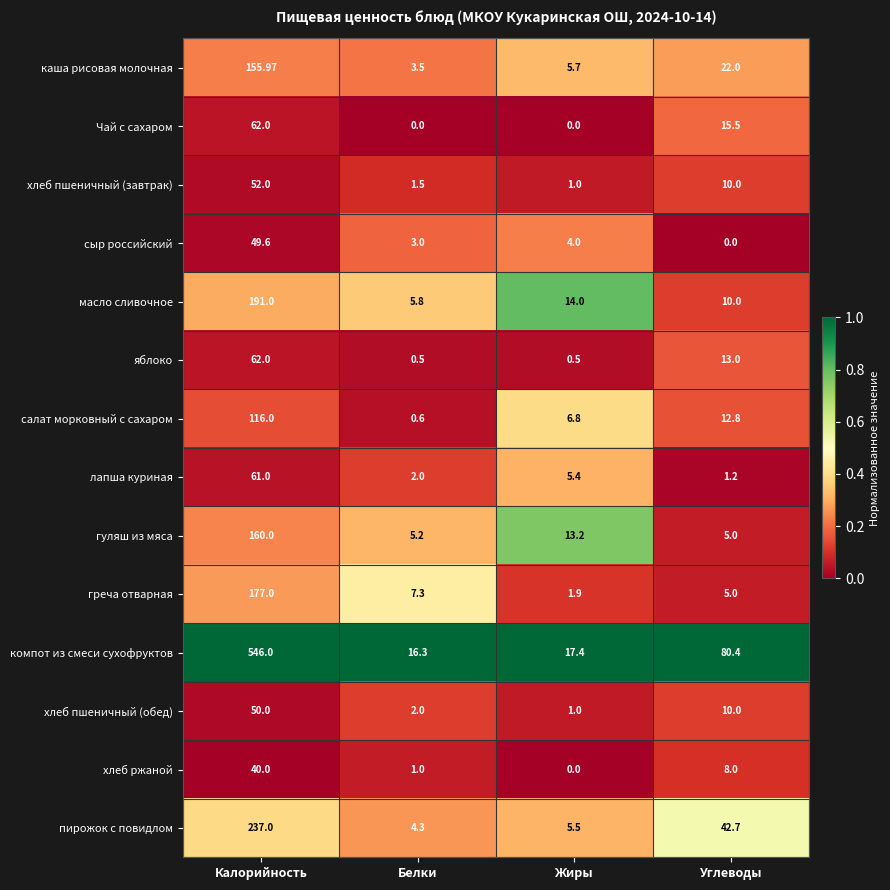

List the labels in order of пирожок с повидлом value, largest first.

Калорийность, Углеводы, Жиры, Белки